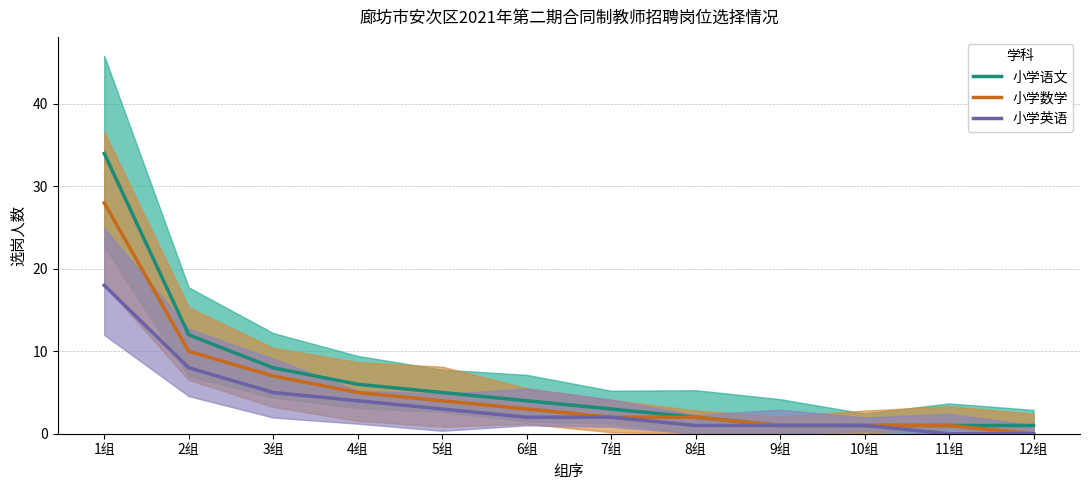

True or false: 小学数学 and 小学英语 intersect in this chart.

False